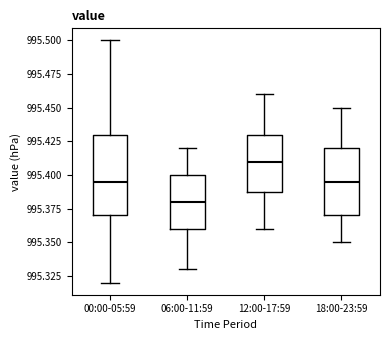

Reading left to right, read every box against the y-axis: the position of its median line, the range the box covers, and the ends of its whiskers. The values are not printed on the chart, so give them approximately, as read against the axis.

00:00-05:59: median 995.395, box 995.370 to 995.430, whiskers 995.320 to 995.500
06:00-11:59: median 995.380, box 995.360 to 995.400, whiskers 995.330 to 995.420
12:00-17:59: median 995.410, box 995.390 to 995.430, whiskers 995.360 to 995.460
18:00-23:59: median 995.395, box 995.370 to 995.420, whiskers 995.350 to 995.450